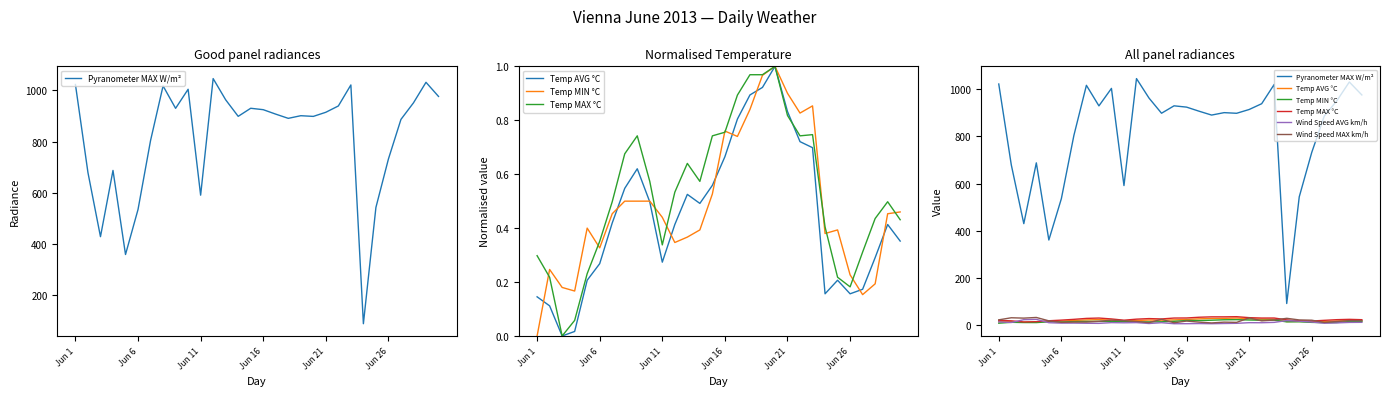

What is the difference between the maximum and minimum values in the Wind Speed MAX km/h series?

23.2